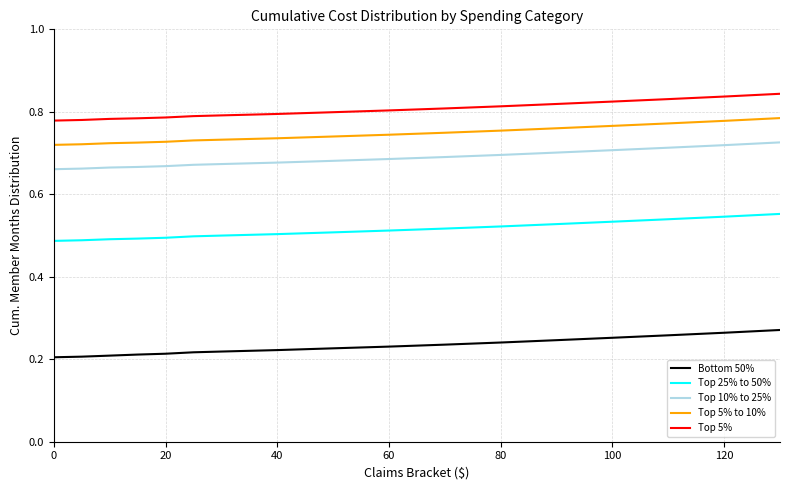

True or false: Top 5% and Top 25% to 50% cross at least once.

False